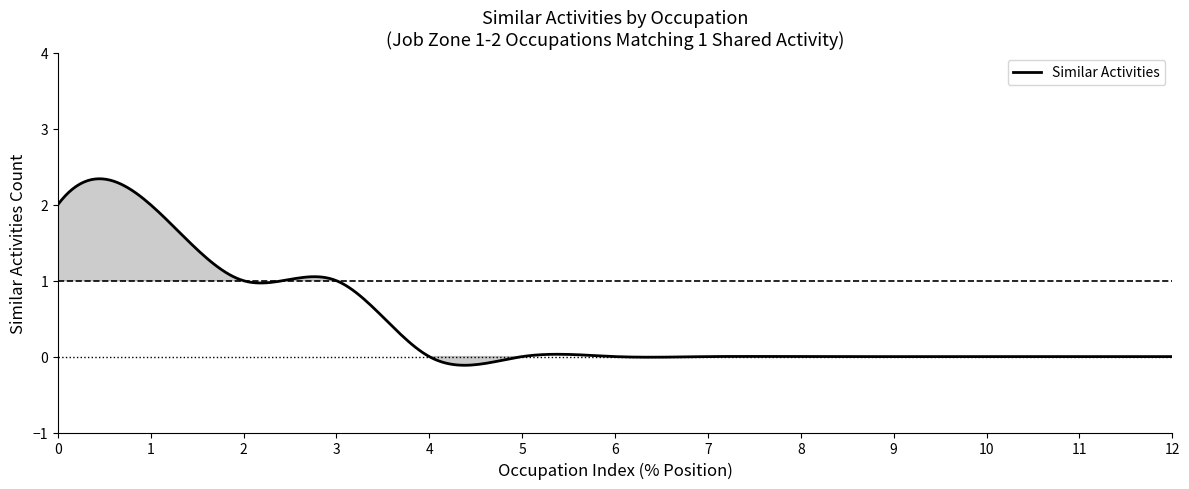

What is the difference between the maximum and minimum values?

2.5